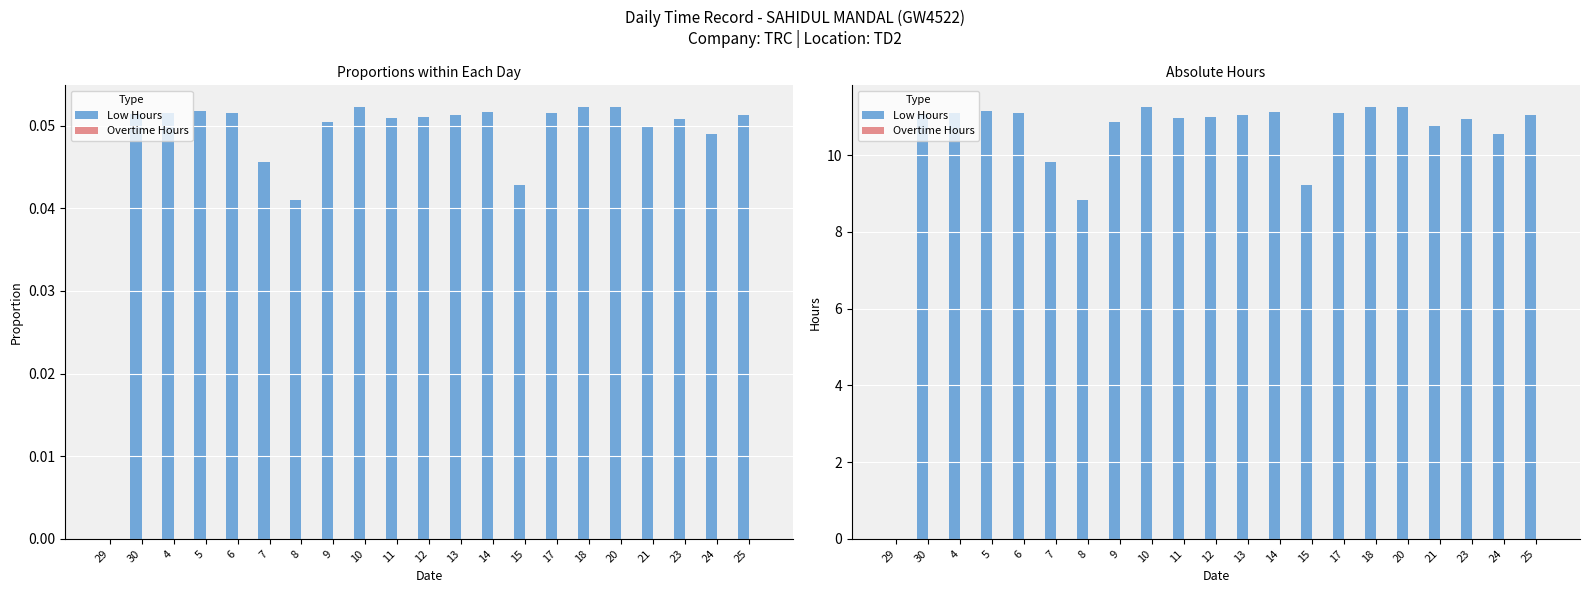

Where is Overtime Hours nearest to the value 0?

29